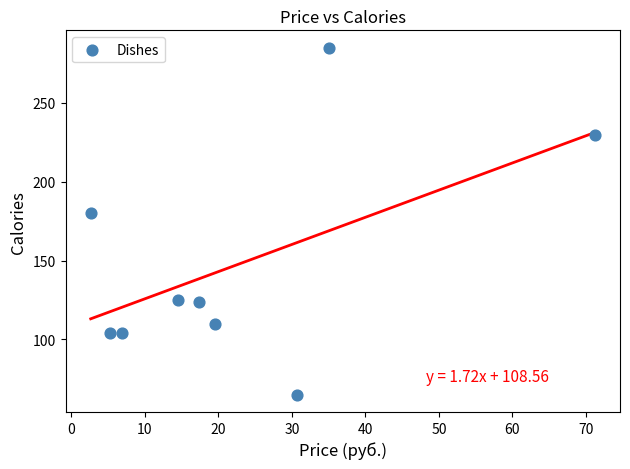

What Y value in the scatter plot is closest to 175?

180.0